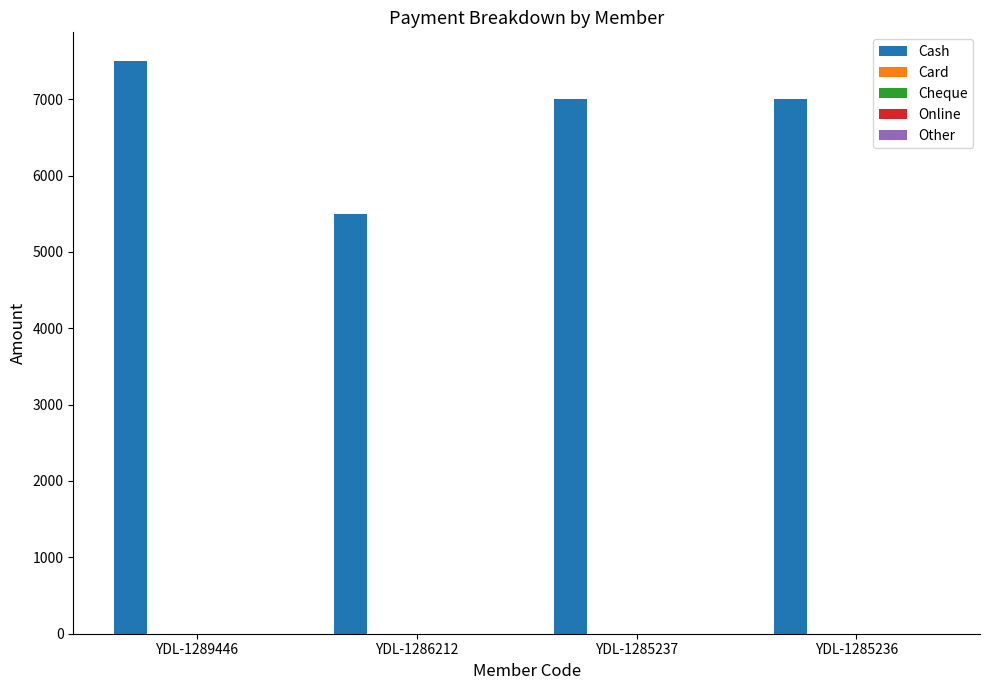

Are the bars grouped side by side (vs. stacked)?

No